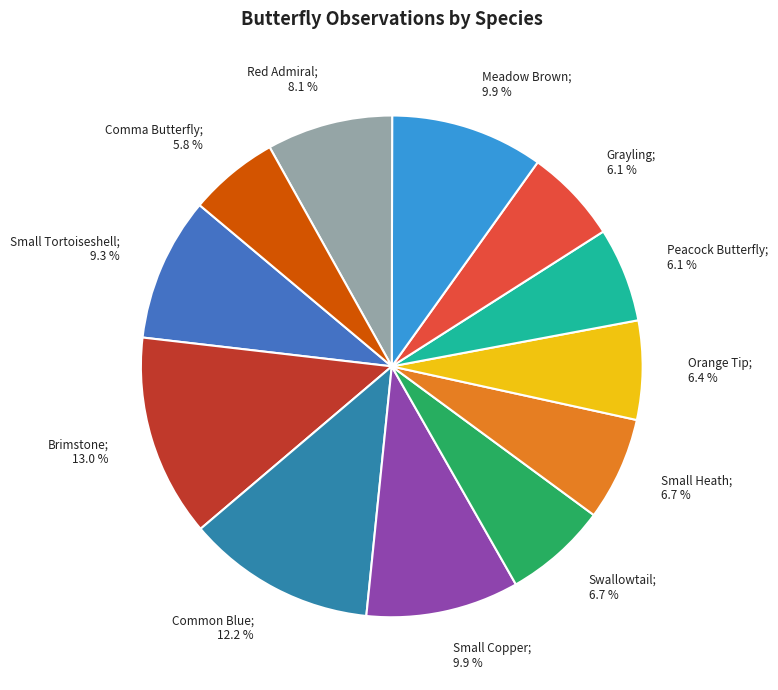

Which has a higher value, Small Copper or Swallowtail?

Small Copper